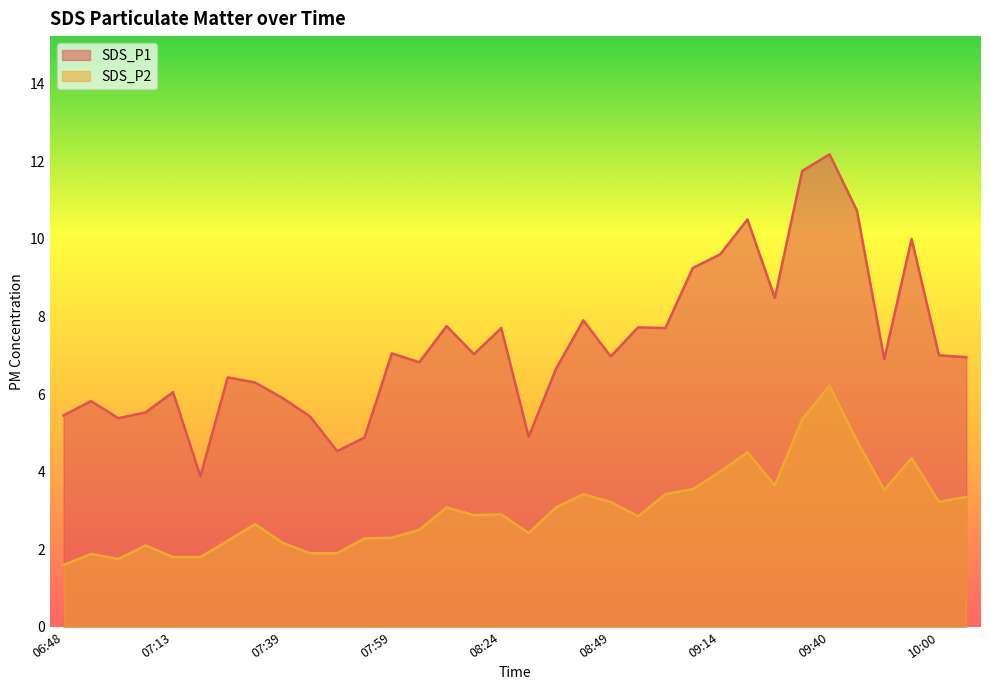

How many values in the SDS_P1 series are below 6?

10